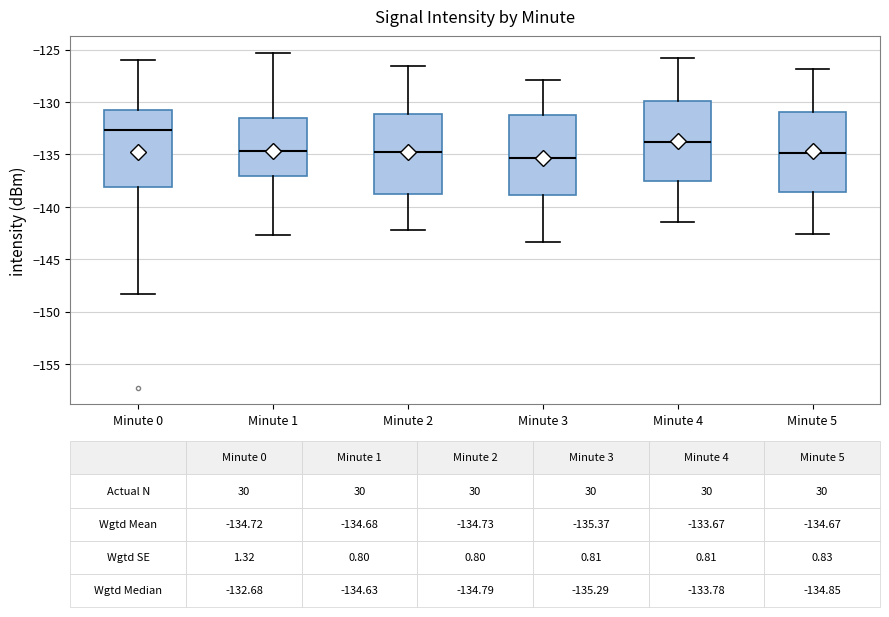

Which box's median line is the highest?

Minute 0